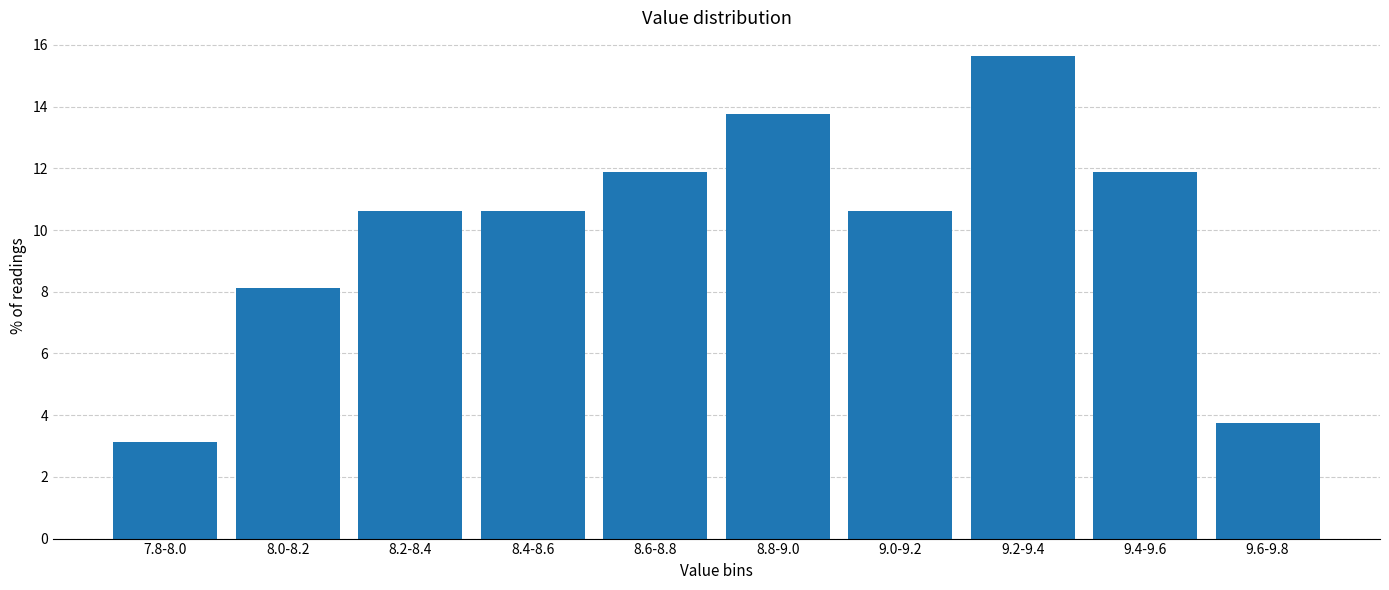

Reading right to left, transcribe all the data shown in this chart.

9.6-9.8=3.8	9.4-9.6=11.9	9.2-9.4=15.6	9.0-9.2=10.6	8.8-9.0=13.8	8.6-8.8=11.9	8.4-8.6=10.6	8.2-8.4=10.6	8.0-8.2=8.1	7.8-8.0=3.1